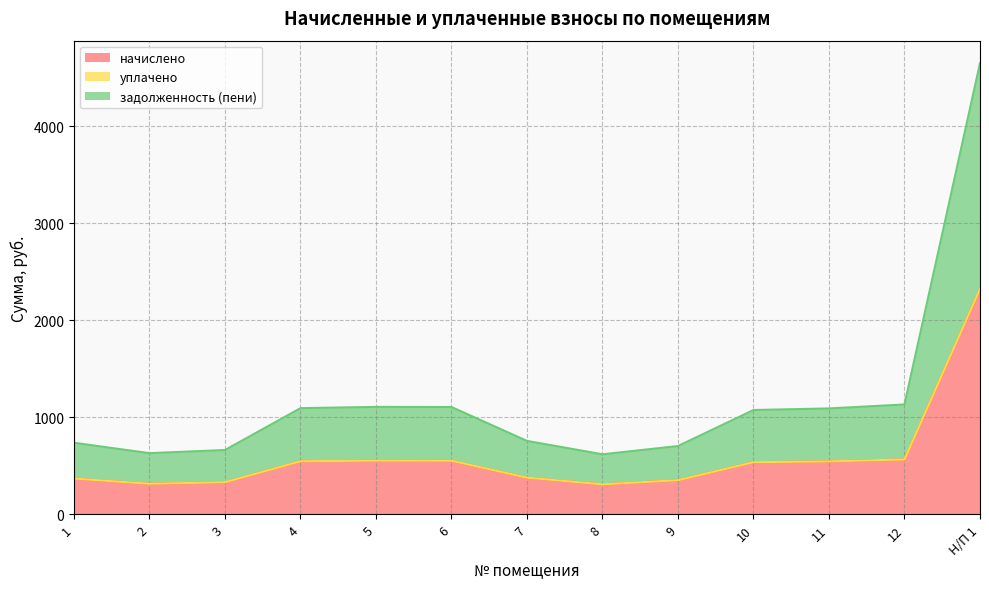

True or false: задолженность (пени) and начислено cross at least once.

False